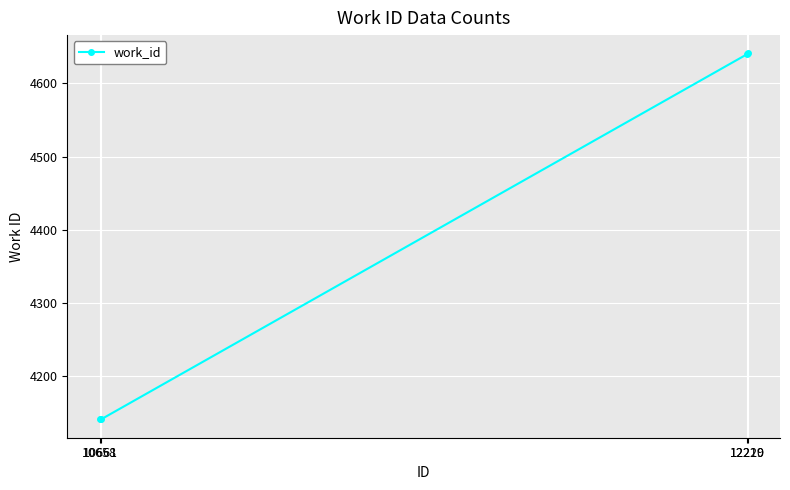

Is this an area chart (filled region under the line)?

No